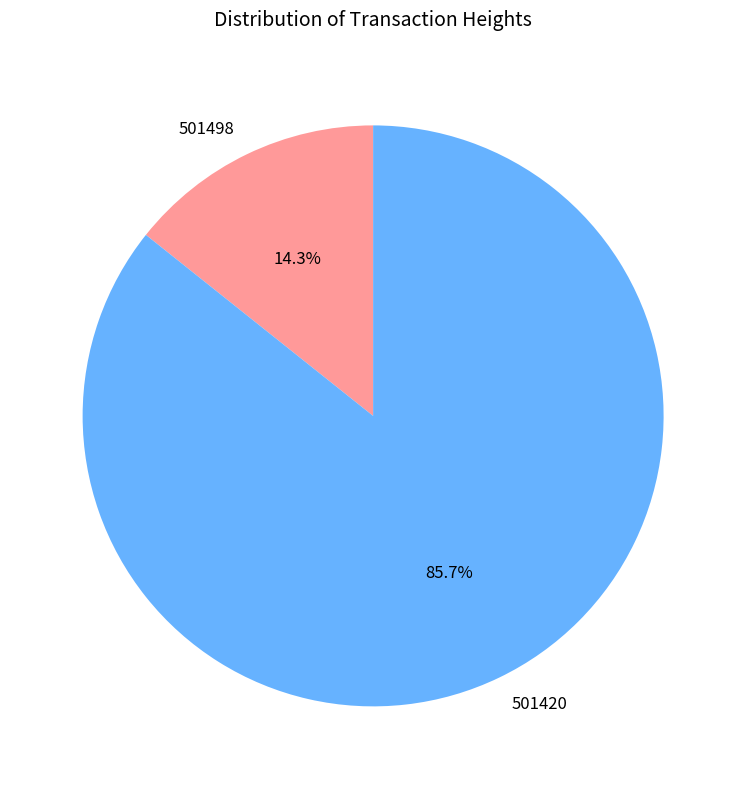

To the nearest percent, what is the combined percentage of 501498 and 501420?

100%